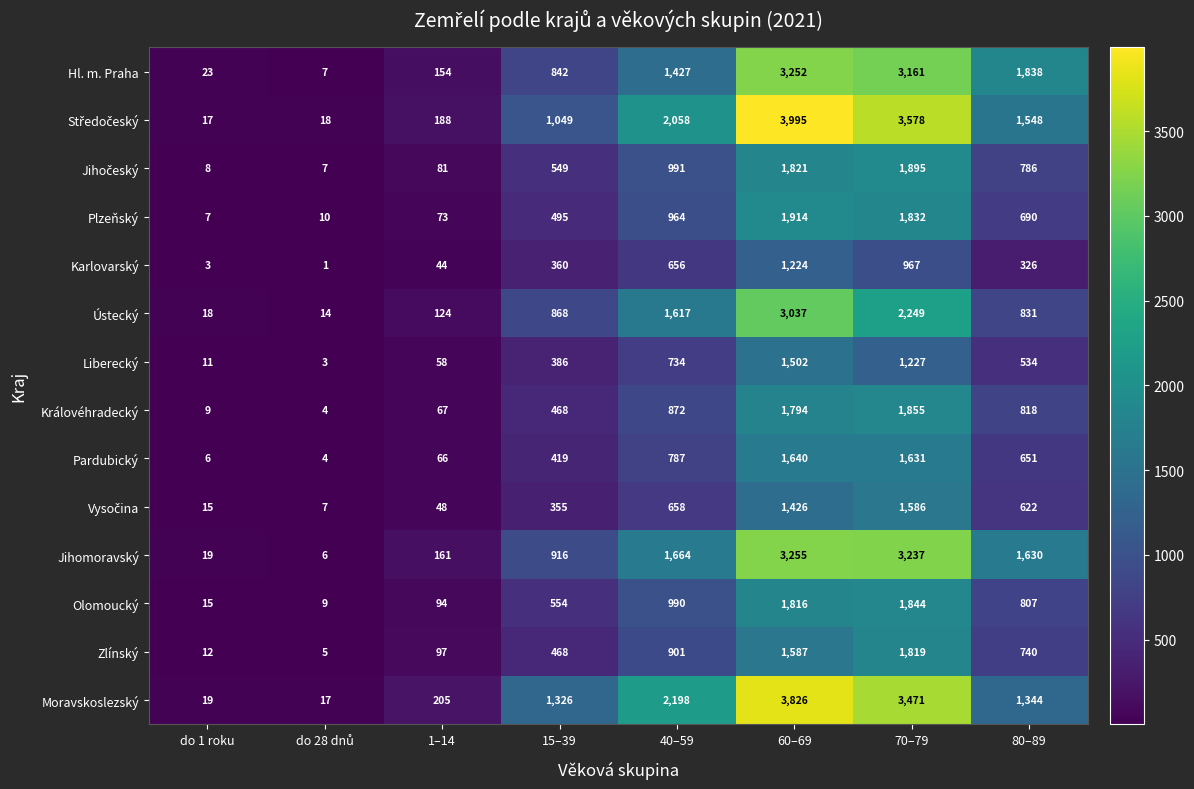

Where does the Zlínský series first go above 740?

40–59